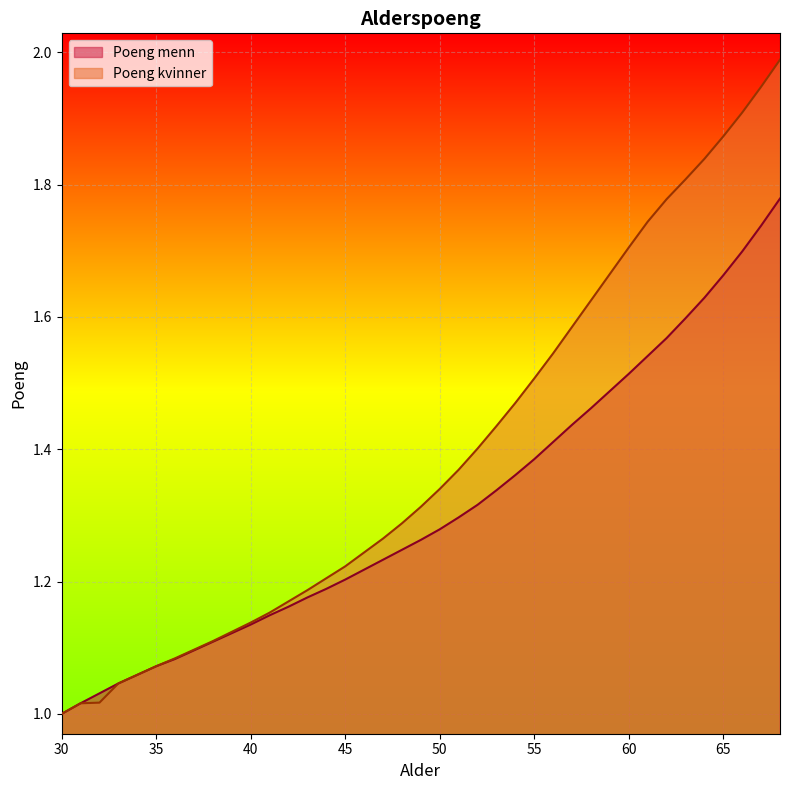

Rank the series by their maximum value, from highest to lowest.

Poeng kvinner, Poeng menn